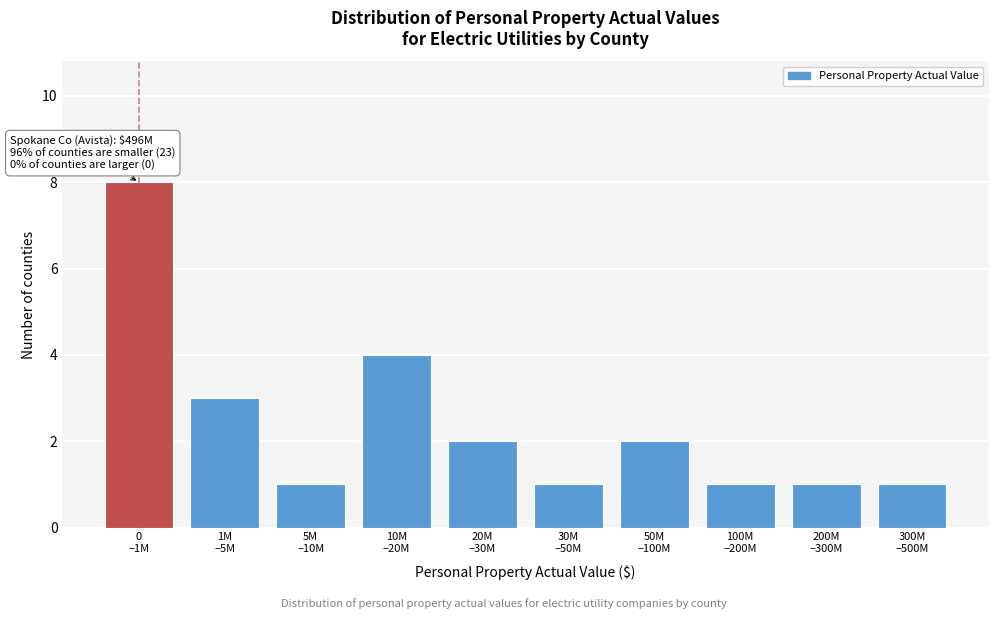

Reading left to right, list all the values displayed in this chart.

8	3	1	4	2	1	2	1	1	1